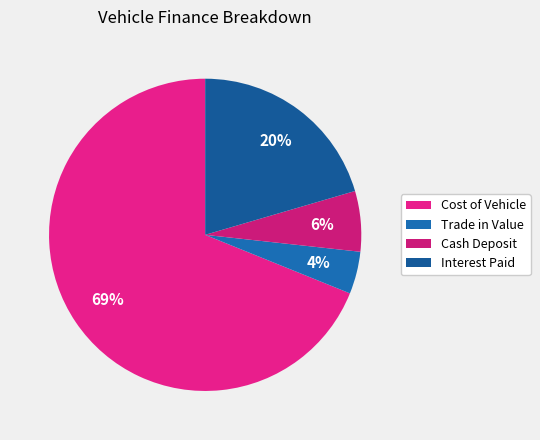

Rank the categories by value from highest to lowest.

Cost of Vehicle, Interest Paid, Cash Deposit, Trade in Value